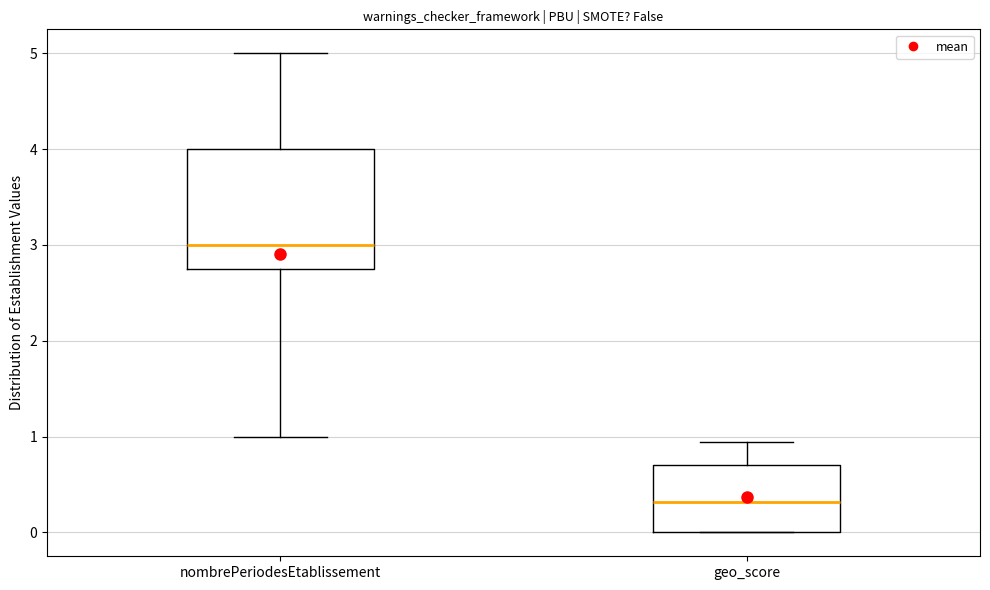

Reading left to right, read every box against the y-axis: the position of its median line, the range the box covers, and the ends of its whiskers. The values are not printed on the chart, so give them approximately, as read against the axis.

nombrePeriodesEtablissement: median 3.0, box 2.8 to 4.0, whiskers 1.0 to 5.0
geo_score: median 0.3, box 0.0 to 0.7, whiskers 0.0 to 0.9